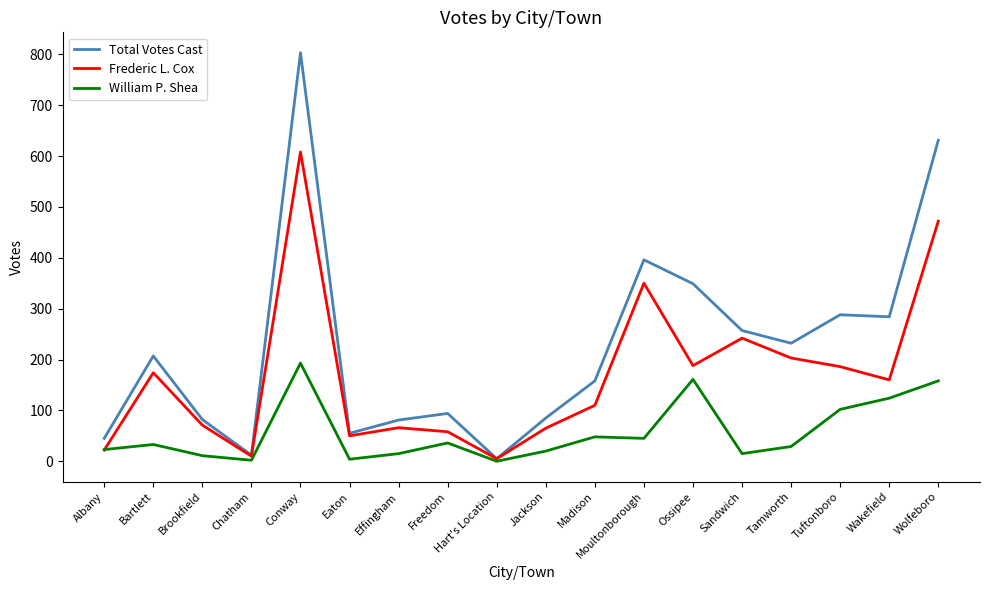

True or false: Frederic L. Cox has a value of 18 at Brookfield.

False